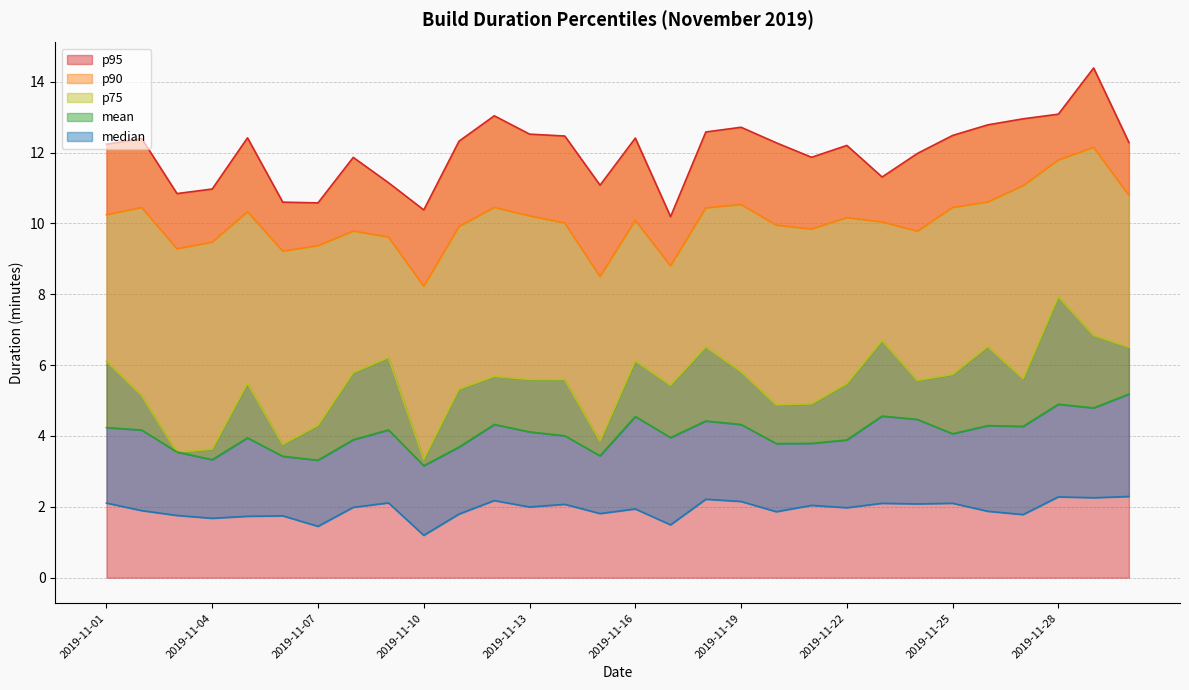

What is the value of the p95 point at the 16th from the left?

12.4